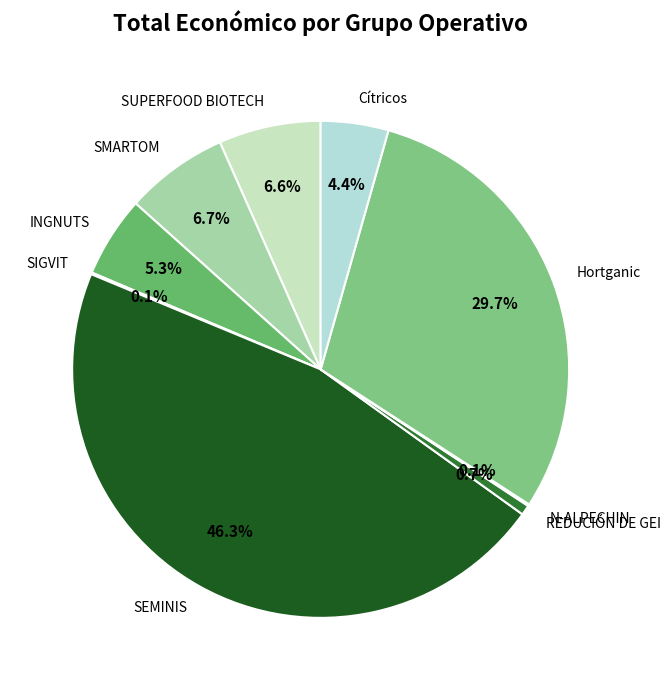

Approximately how many times larger is the value at Hortganic compared to INGNUTS?

5.6